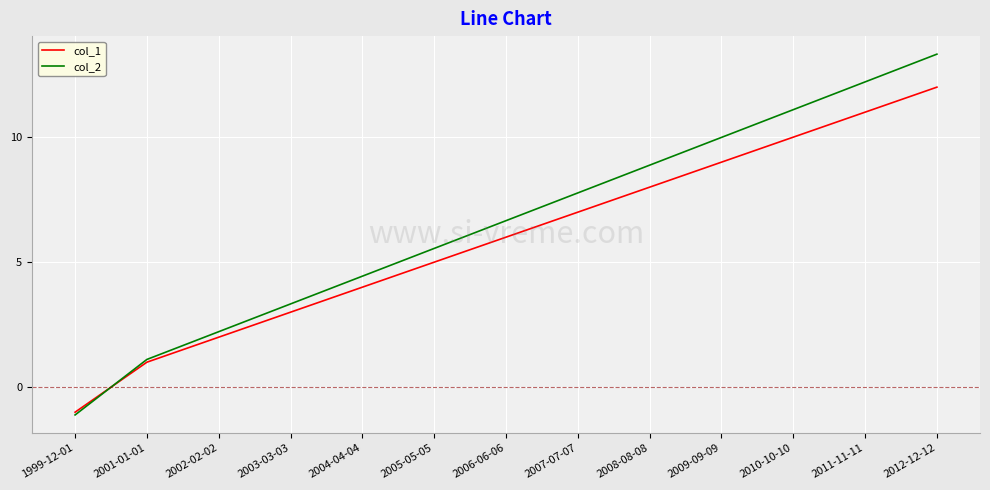

How many lines are shown in the chart?

2